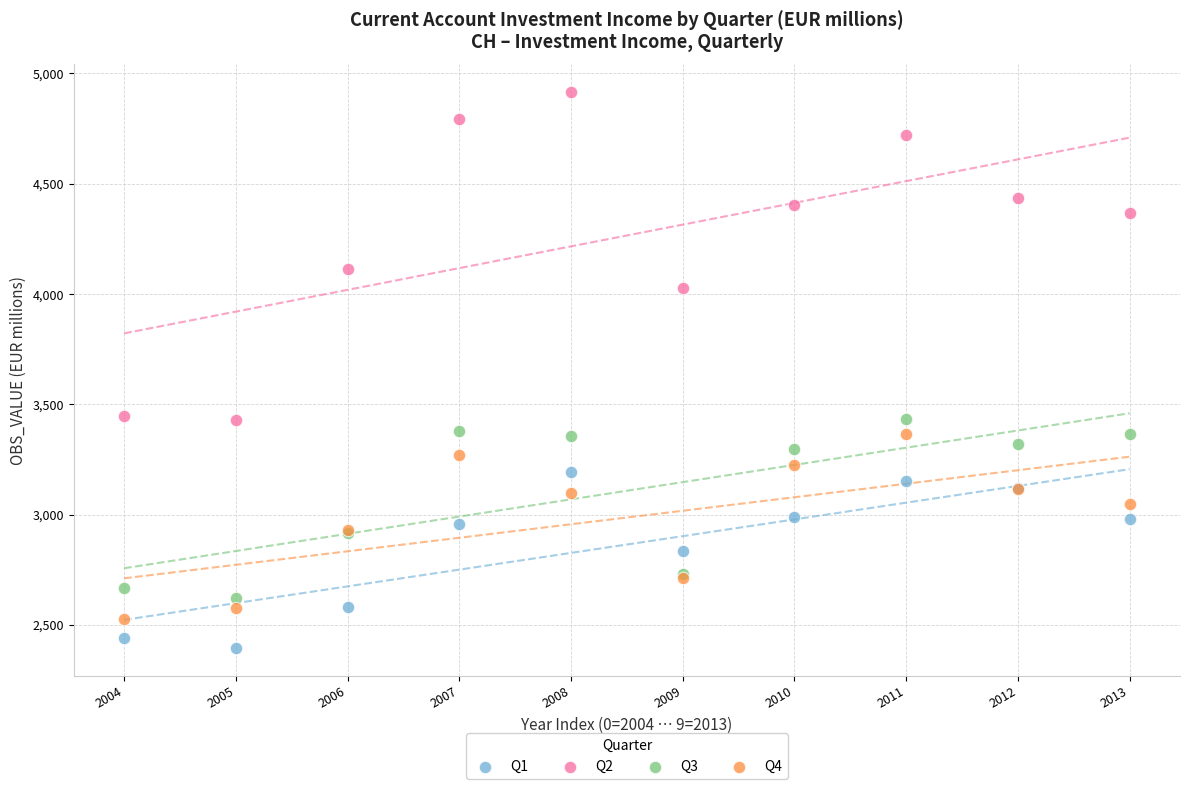

Which series has the largest Y range (max minus min)?

Q2